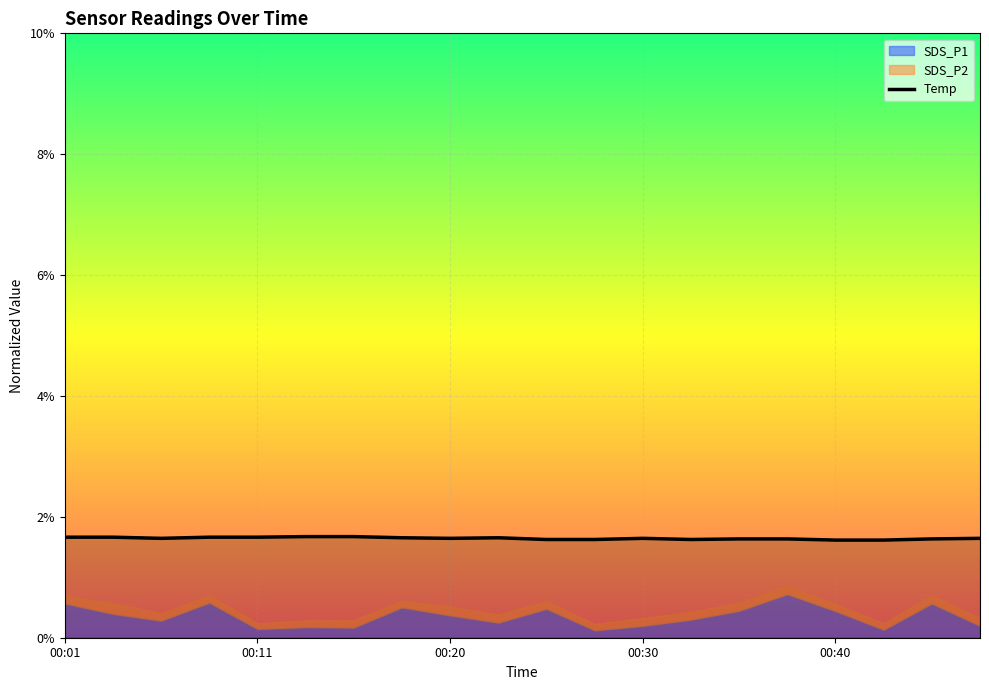

The value of Temp at 00:20 is 0.8. True or false?

False